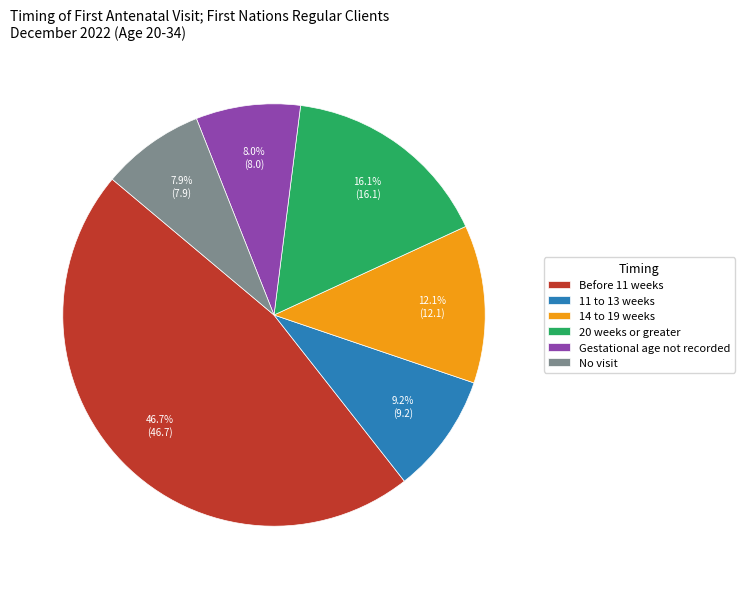

How much of the chart is everything except 14 to 19 weeks?

87.9%